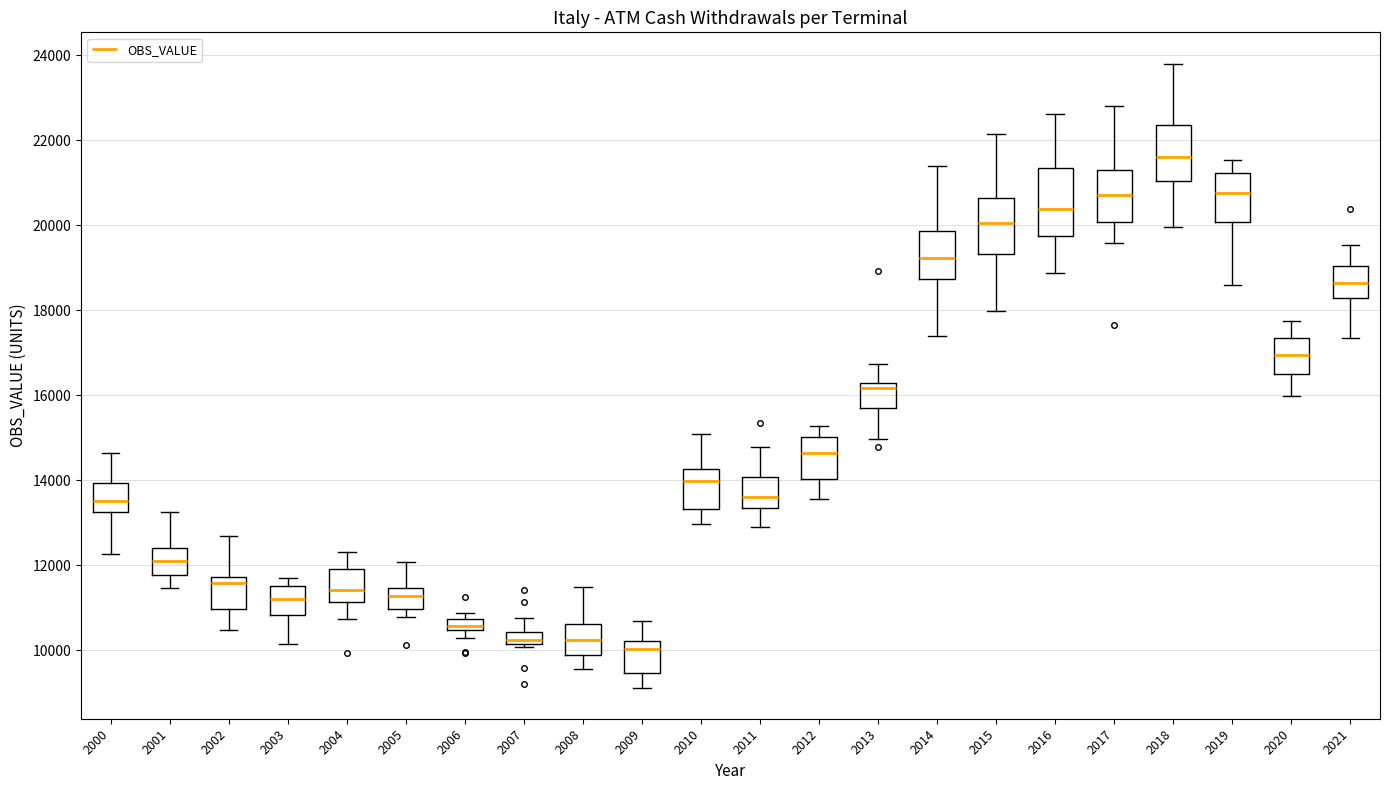

Where does the lower whisker of the box at x = 2011 end on the y-axis? The values are not printed on the chart, so give them approximately, as read against the axis.

13000